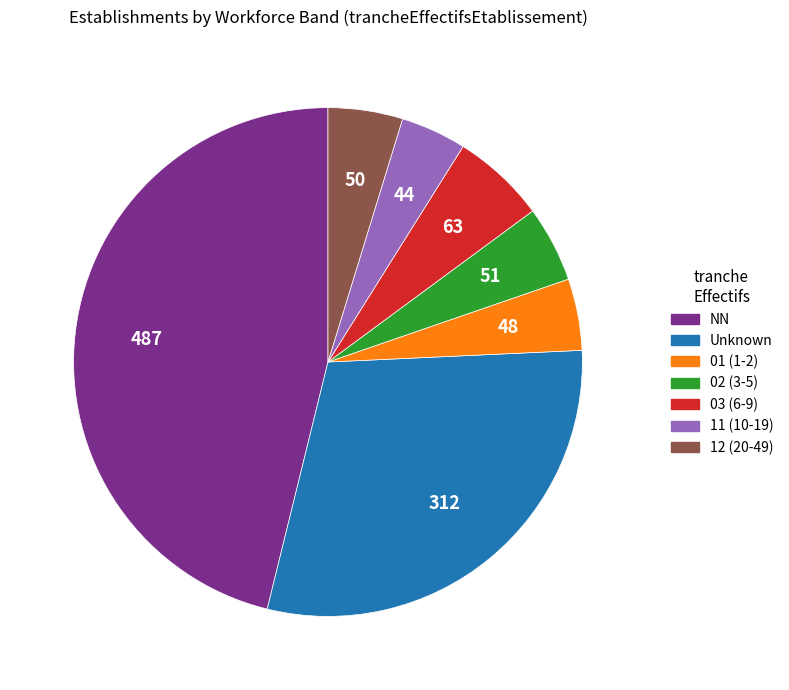

Is there a majority slice in this chart?

No